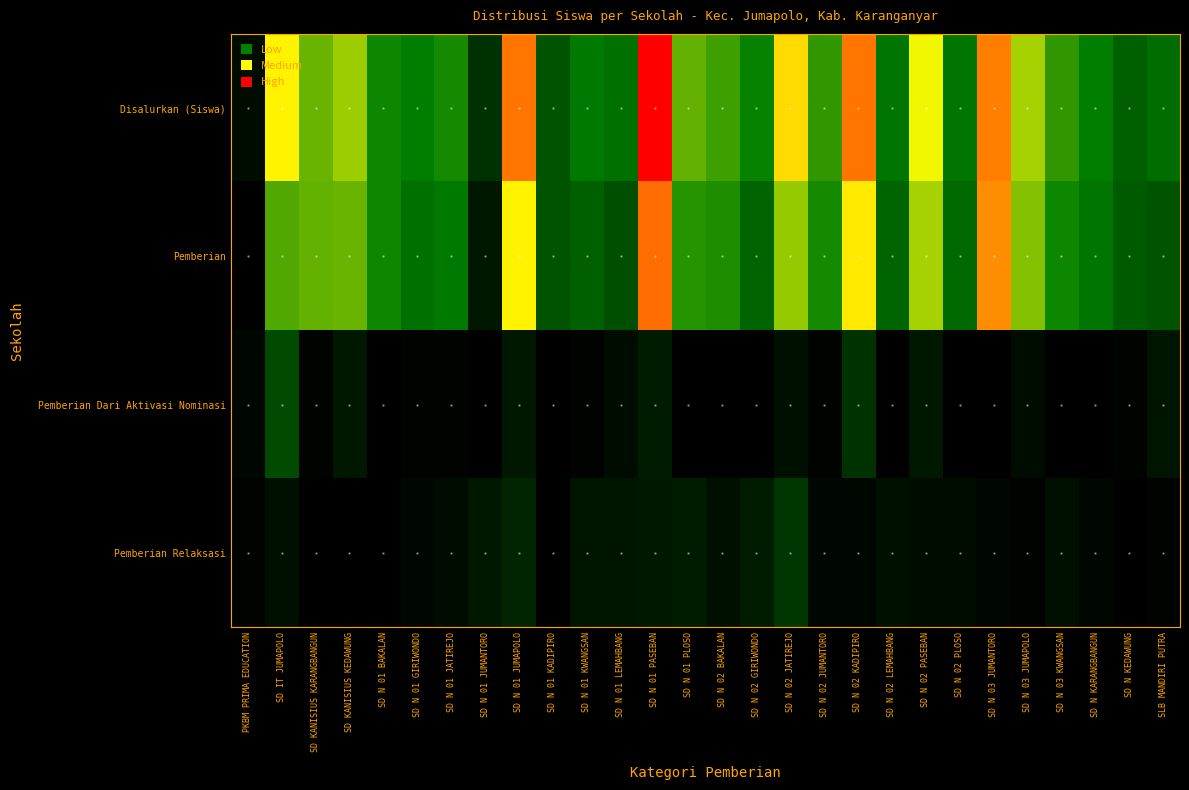

Which series has the largest range (max minus min)?

Disalurkan (Siswa)